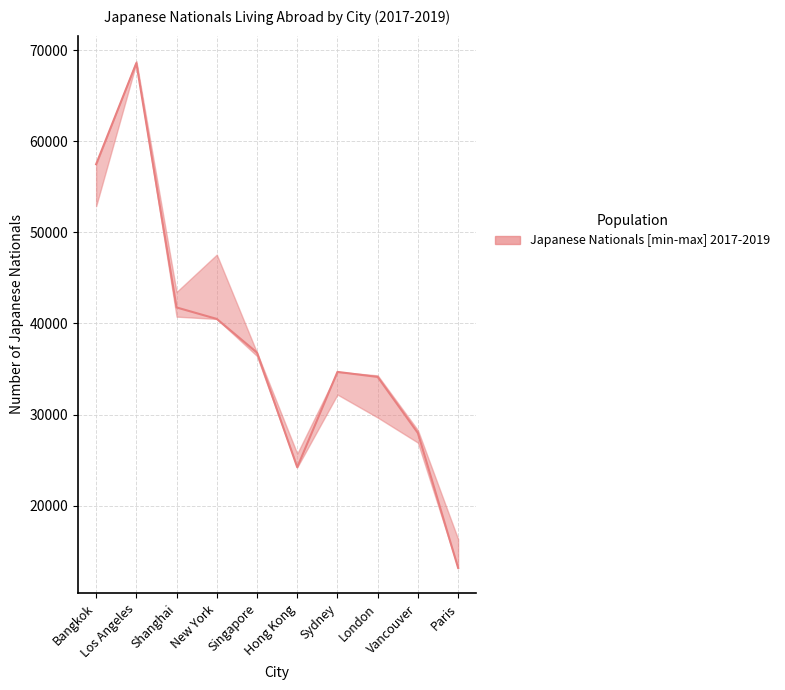

What is the label of the 8th point from the left?

London